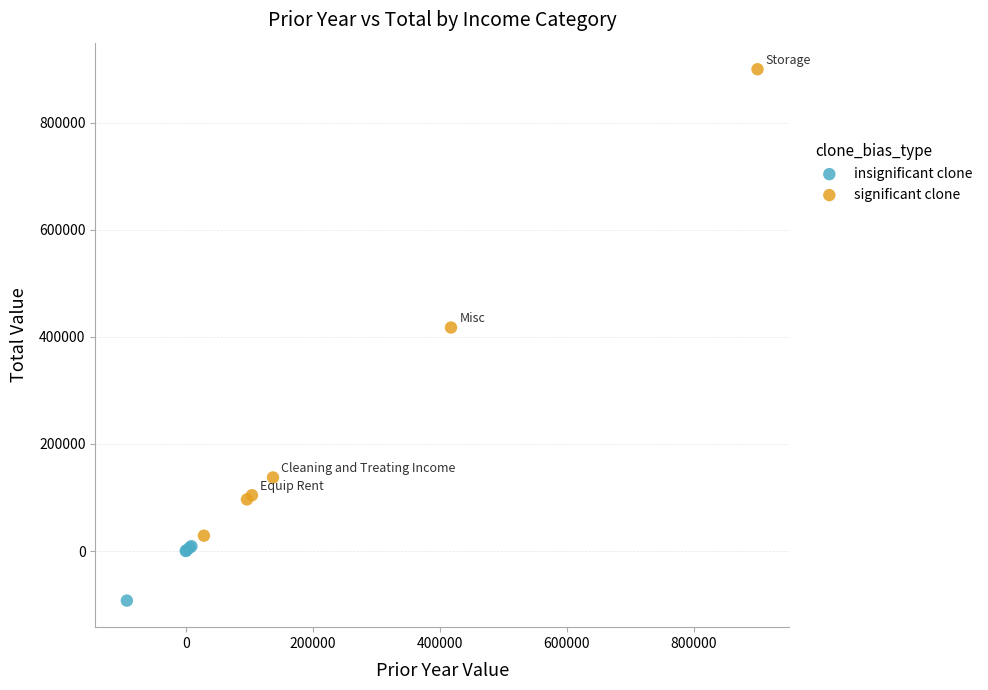

Which series contains the highest Y value?

significant clone